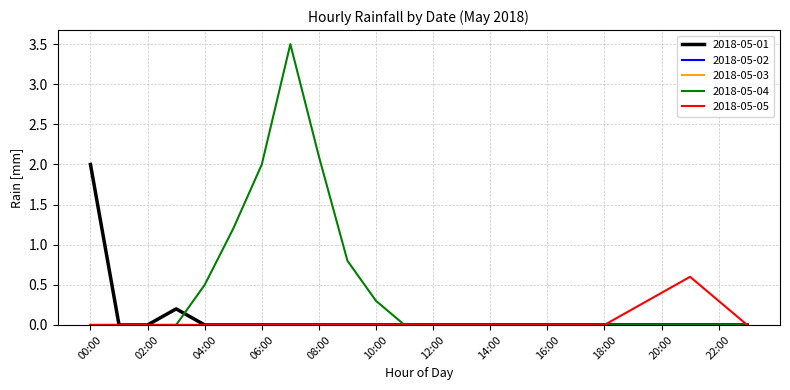

Does the chart have visible grid lines?

Yes